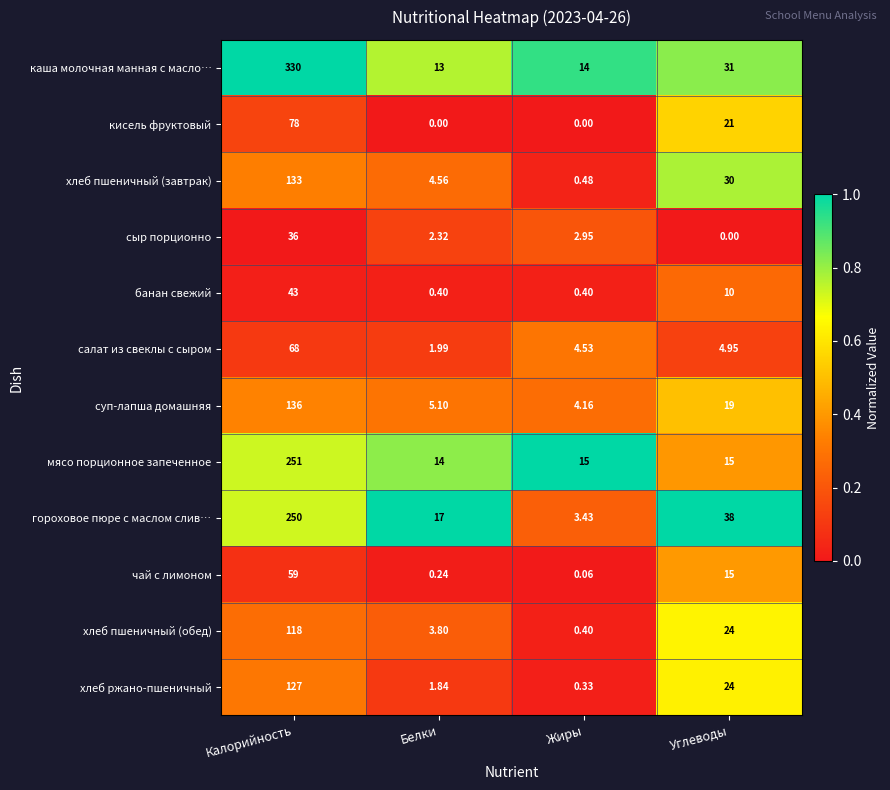

Count the number of data series in this chart.

12